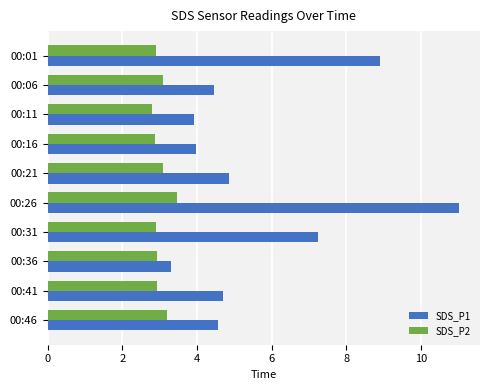

True or false: SDS_P2 has a value of 2.9 at 00:01.

True